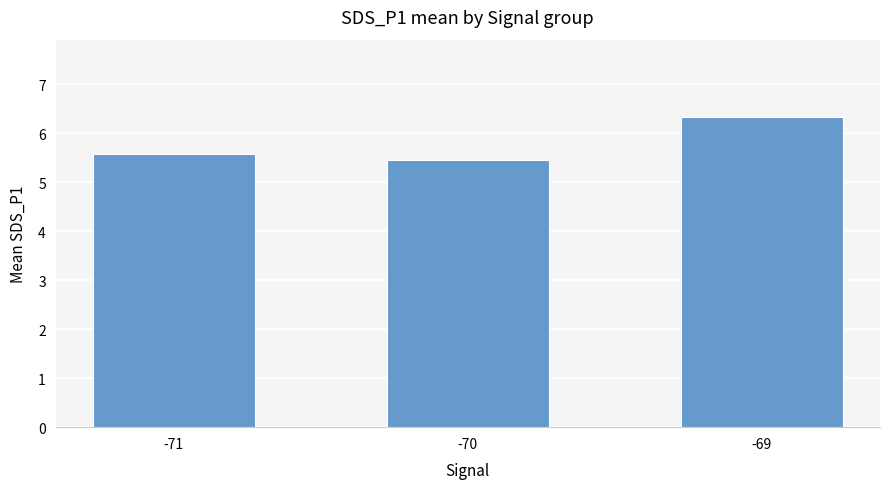

Approximately how many times larger is the value at -70 compared to -71?

1.0